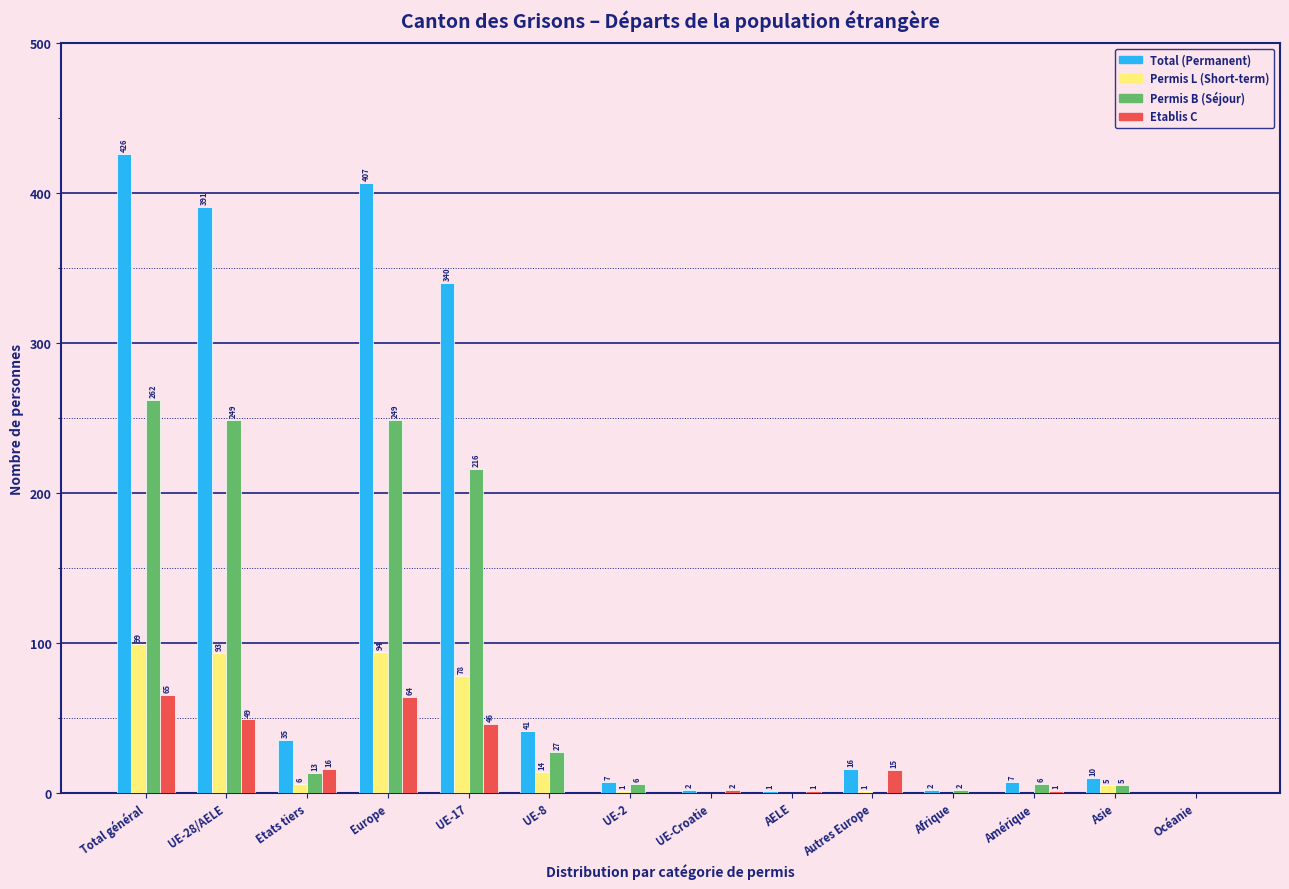

Reading right to left, list all the values displayed in this chart.

Total (Permanent): Océanie=0	Asie=10	Amérique=7	Afrique=2	Autres Europe=16	AELE=1	UE-Croatie=2	UE-2=7	UE-8=41	UE-17=340	Europe=407	Etats tiers=35	UE-28/AELE=391	Total général=426
Permis L (Short-term): Océanie=0	Asie=5	Amérique=0	Afrique=0	Autres Europe=1	AELE=0	UE-Croatie=0	UE-2=1	UE-8=14	UE-17=78	Europe=94	Etats tiers=6	UE-28/AELE=93	Total général=99
Permis B (Séjour): Océanie=0	Asie=5	Amérique=6	Afrique=2	Autres Europe=0	AELE=0	UE-Croatie=0	UE-2=6	UE-8=27	UE-17=216	Europe=249	Etats tiers=13	UE-28/AELE=249	Total général=262
Etablis C: Océanie=0	Asie=0	Amérique=1	Afrique=0	Autres Europe=15	AELE=1	UE-Croatie=2	UE-2=0	UE-8=0	UE-17=46	Europe=64	Etats tiers=16	UE-28/AELE=49	Total général=65